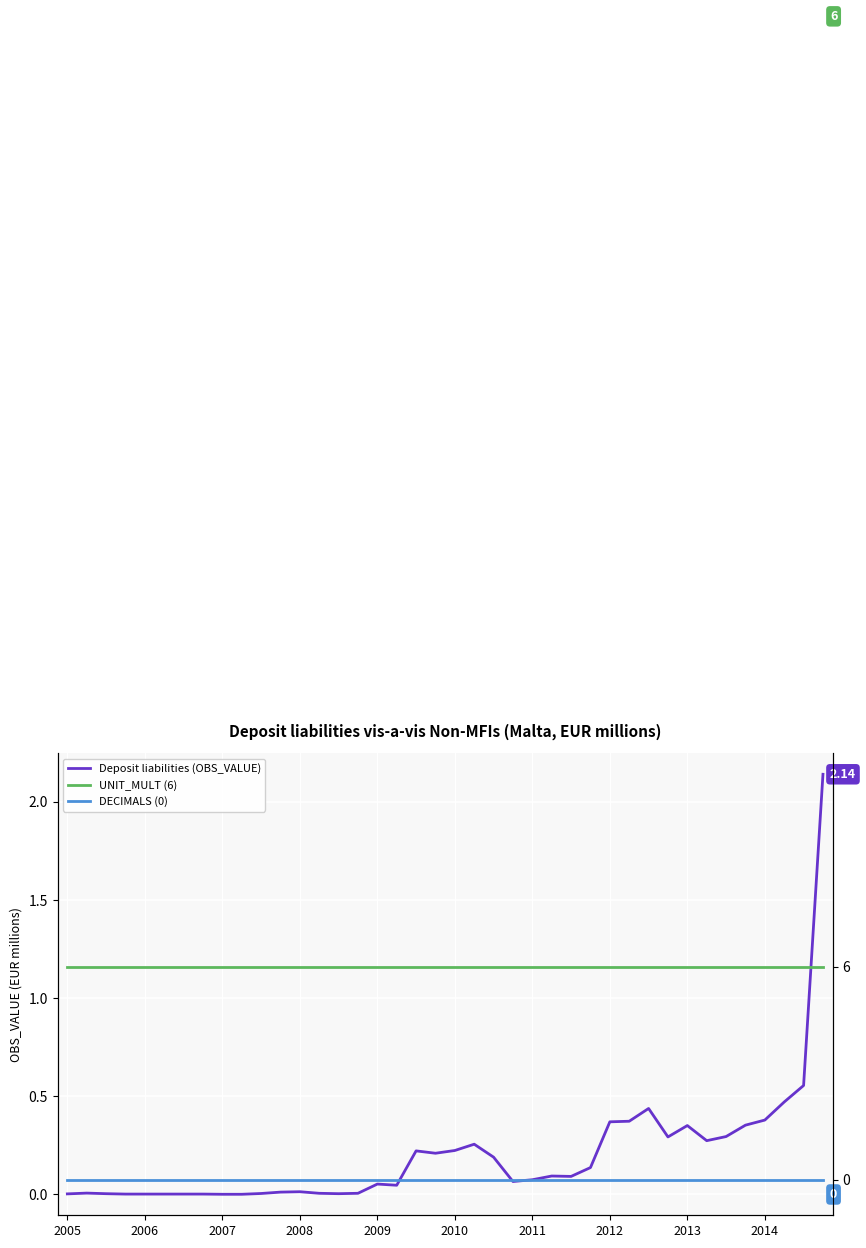

How many categories are shown in the chart?

40